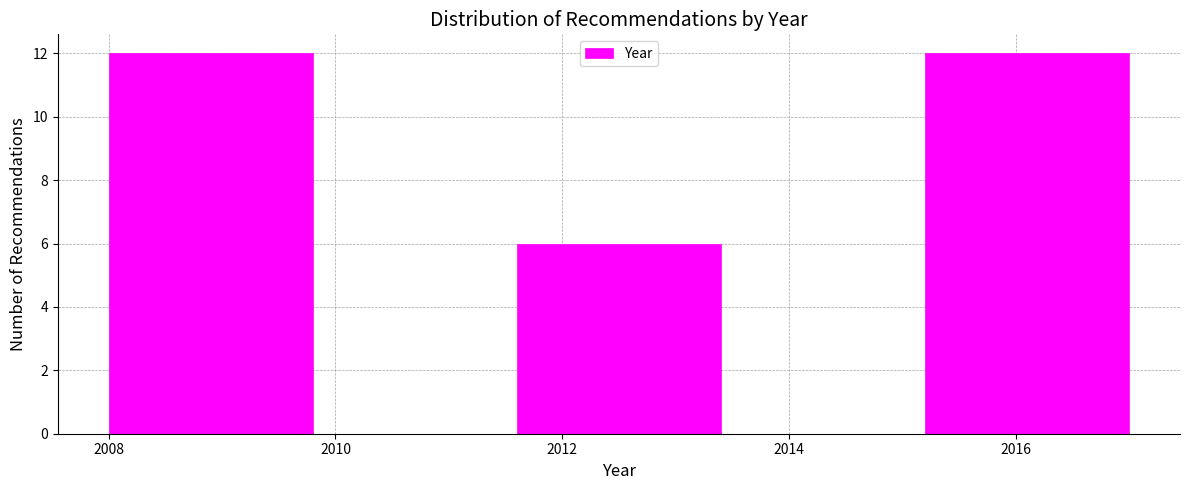

Reading left to right, list every bar in this chart as the range it spans on the x-axis followed by its height. The values are not printed on the chart, so give them approximately, as read against the axis.

2008.0 to 2009.8: 12
2009.8 to 2011.6: 0
2011.6 to 2013.4: 6
2013.4 to 2015.2: 0
2015.2 to 2017.0: 12